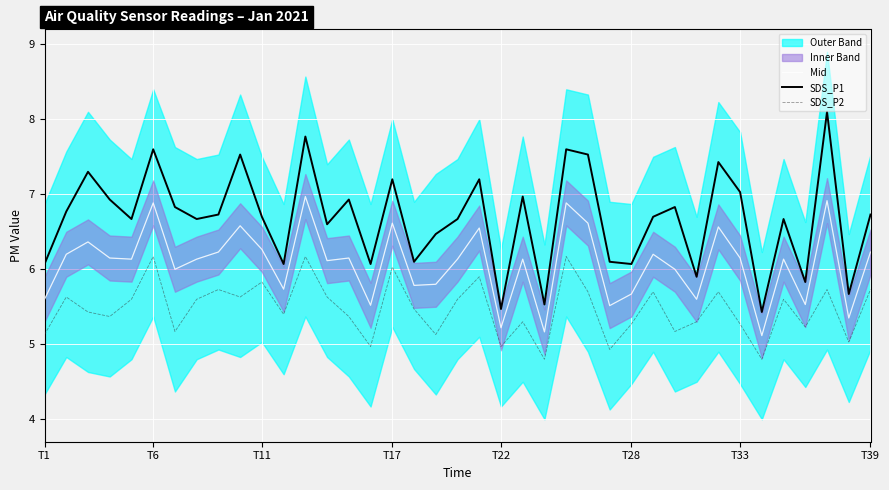

What is the difference between the maximum and minimum values in the Mid series?

1.9